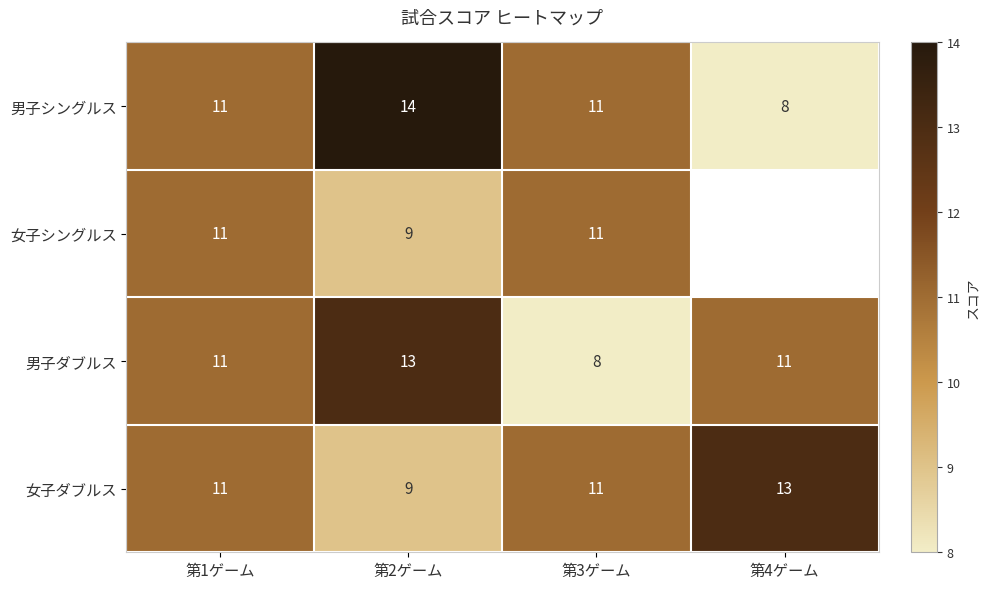

What is the minimum value shown in the chart?

8.0